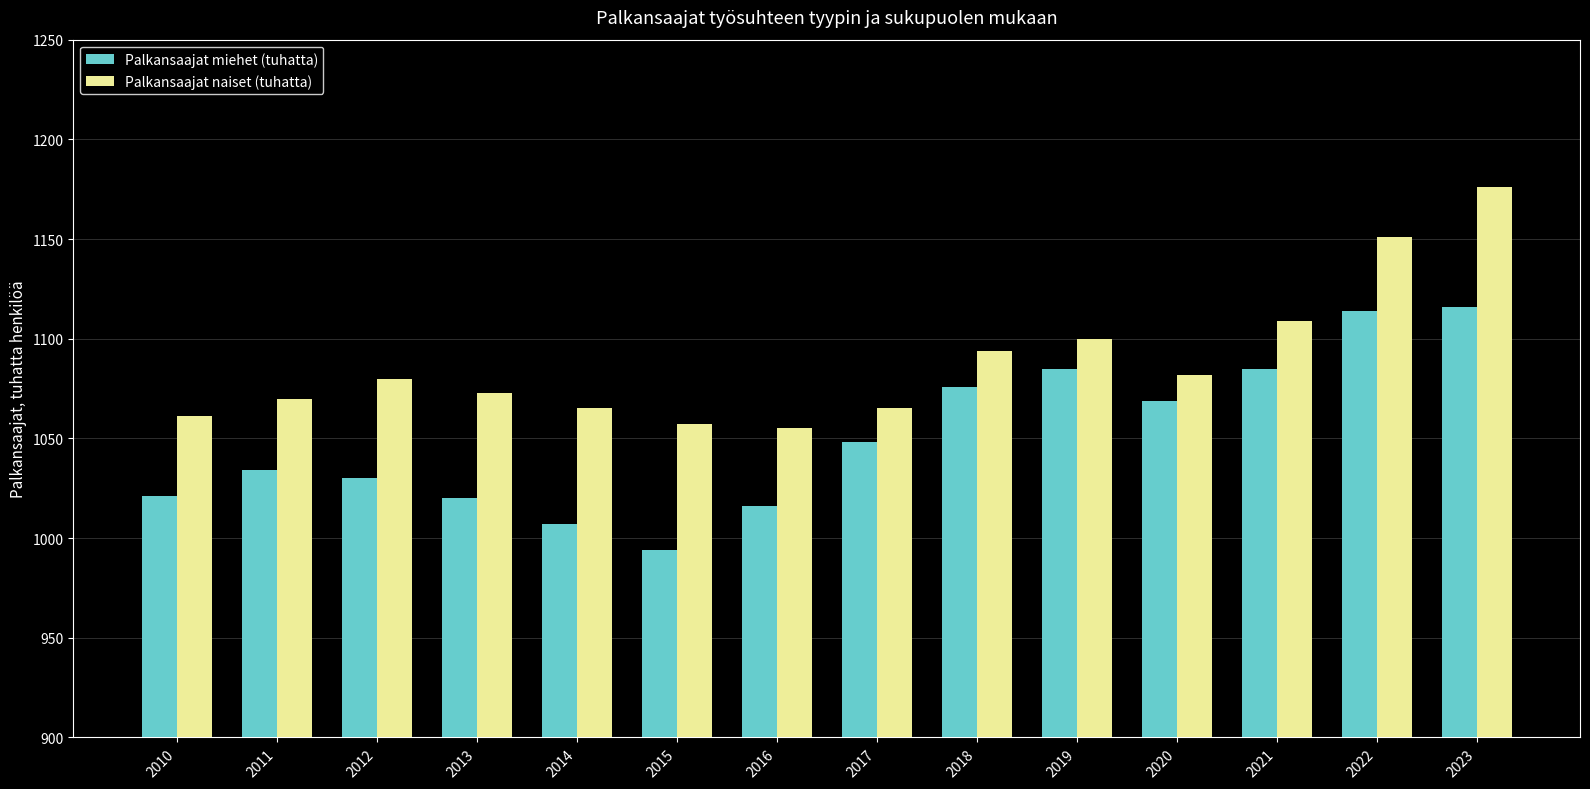

How many series are shown in this chart?

2